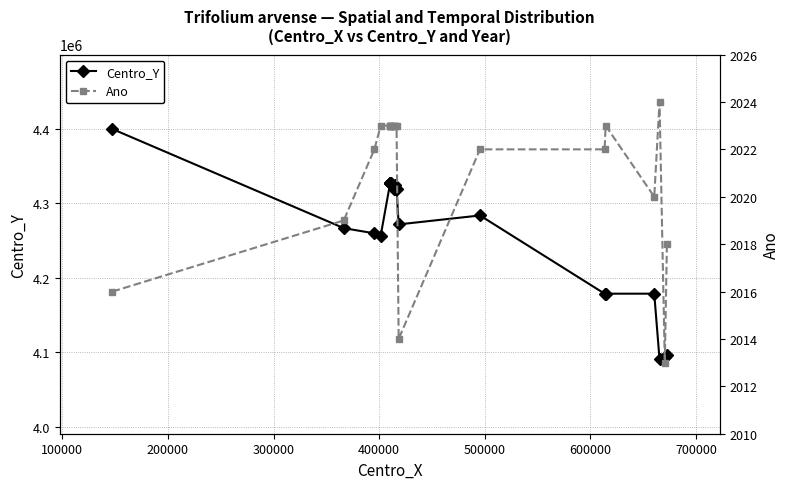

What is the smallest value displayed?

2013